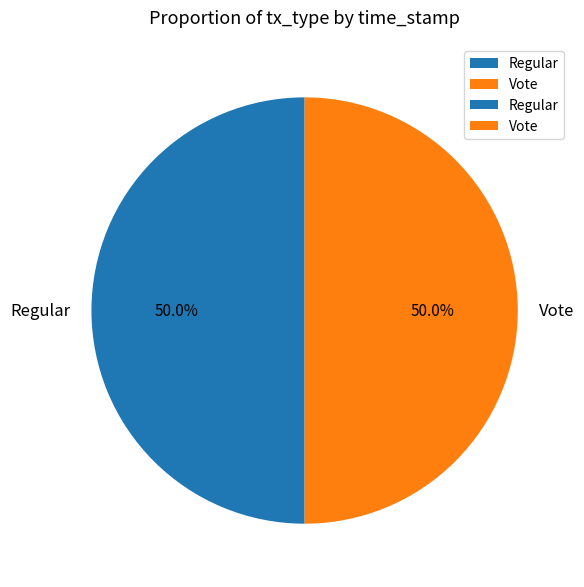

Approximately how many times larger is the value at Regular compared to Vote?

1.0